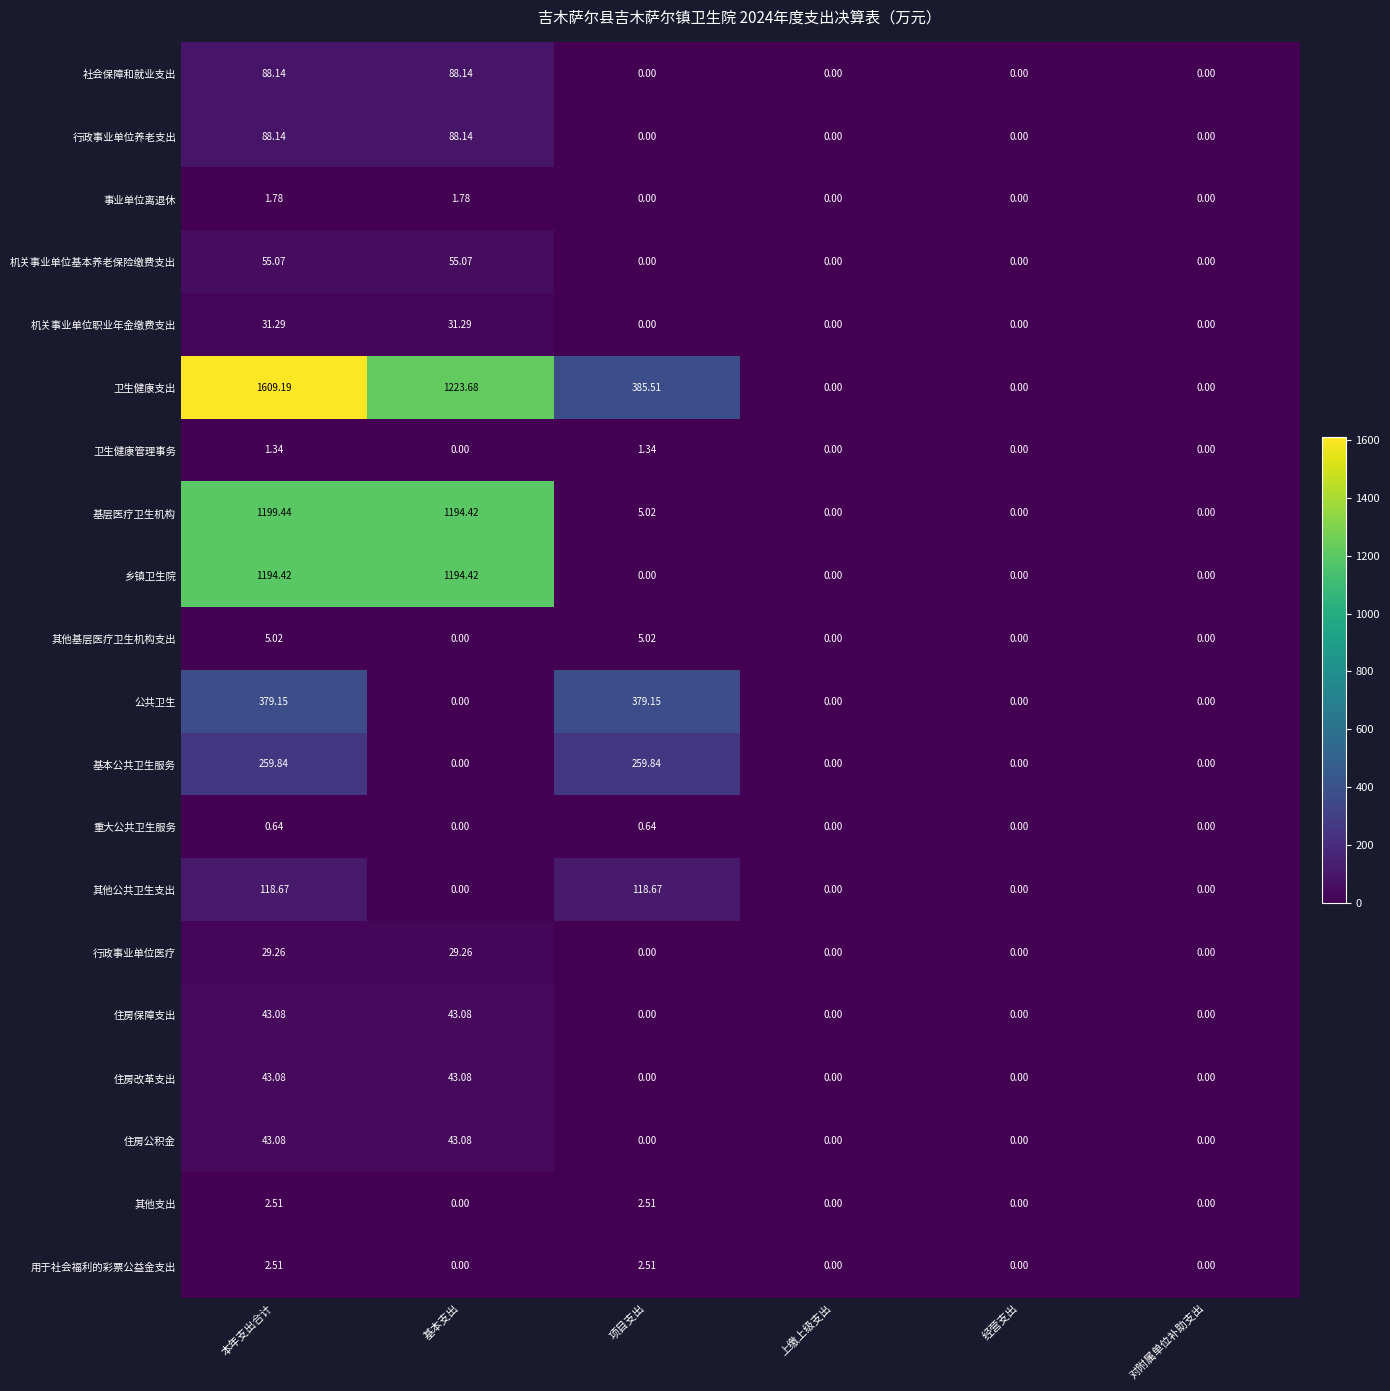

At which category is the sum across all series the highest?

本年支出合计